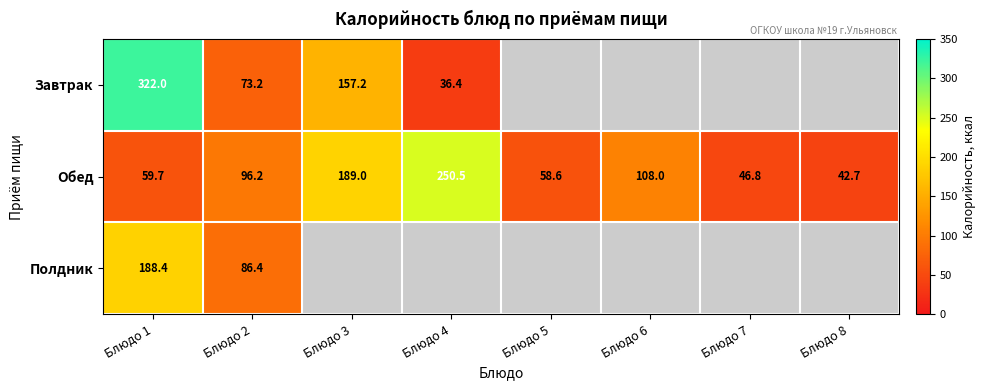

What is the spread (max minus min) of values at Блюдо 2?

23.0